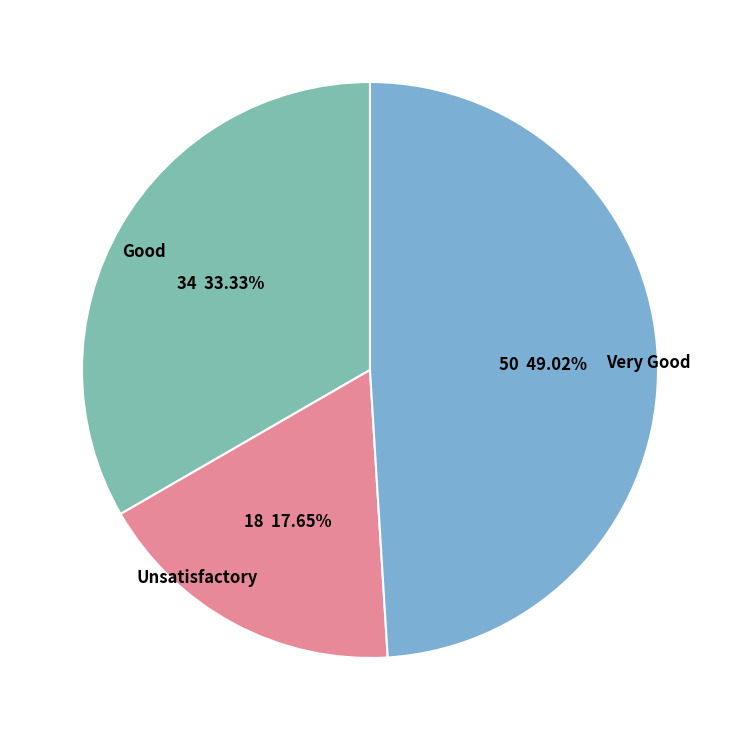

Does Unsatisfactory account for over 50% of the chart?

No